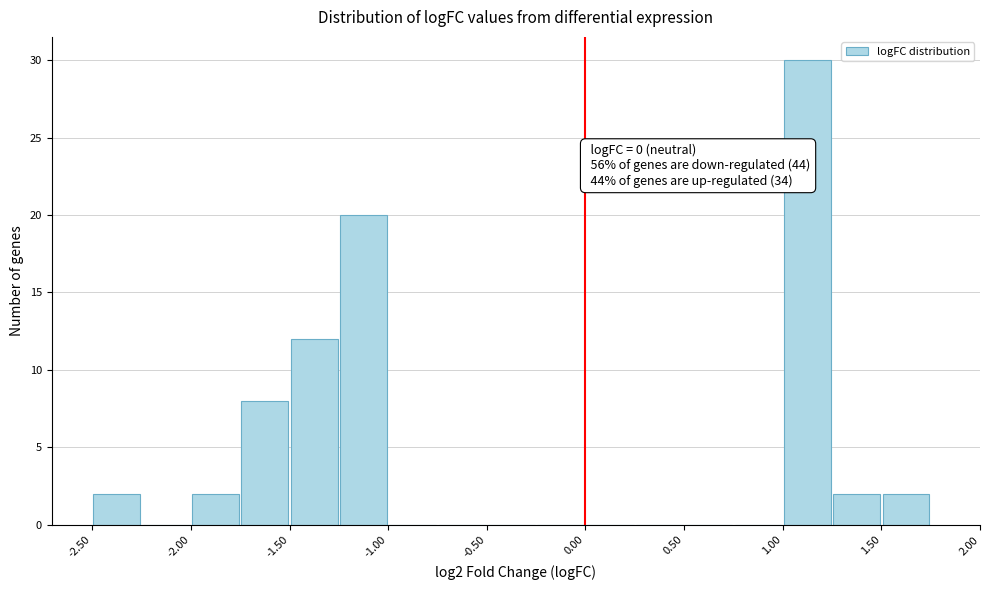

Over which range of the x-axis is the bar tallest?

1.00 to 1.25